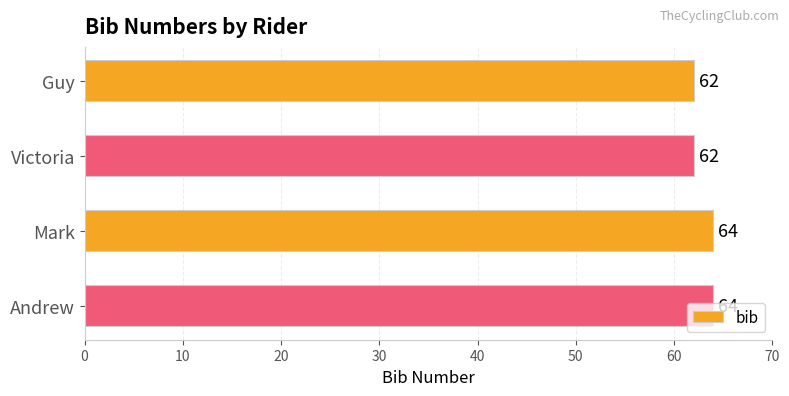

Is it true that the value at Guy is 29?

False